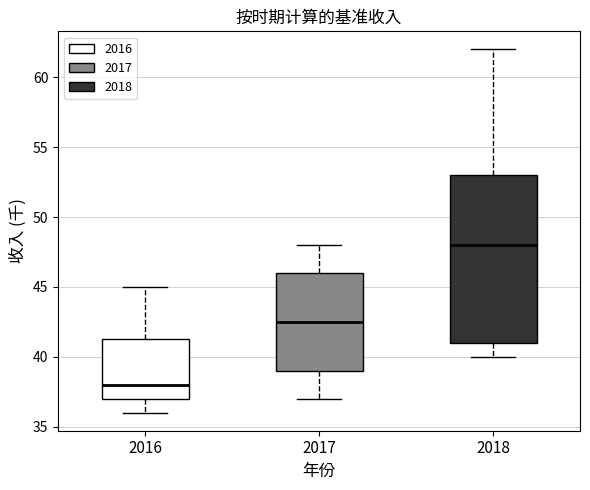

Reading left to right, read every box against the y-axis: the position of its median line, the range the box covers, and the ends of its whiskers. The values are not printed on the chart, so give them approximately, as read against the axis.

2016: median 38.0, box 37.0 to 41.5, whiskers 36.0 to 45.0
2017: median 42.5, box 39.0 to 46.0, whiskers 37.0 to 48.0
2018: median 48.0, box 41.0 to 53.0, whiskers 40.0 to 62.0